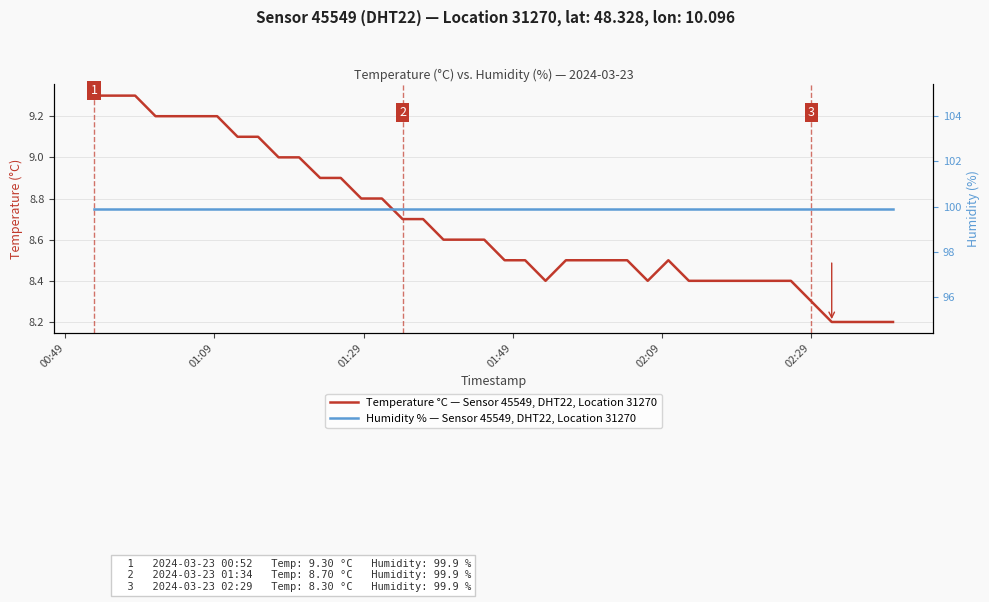

What is the highest value of the Humidity % — Sensor 45549, DHT22, Location 31270 series?

99.9